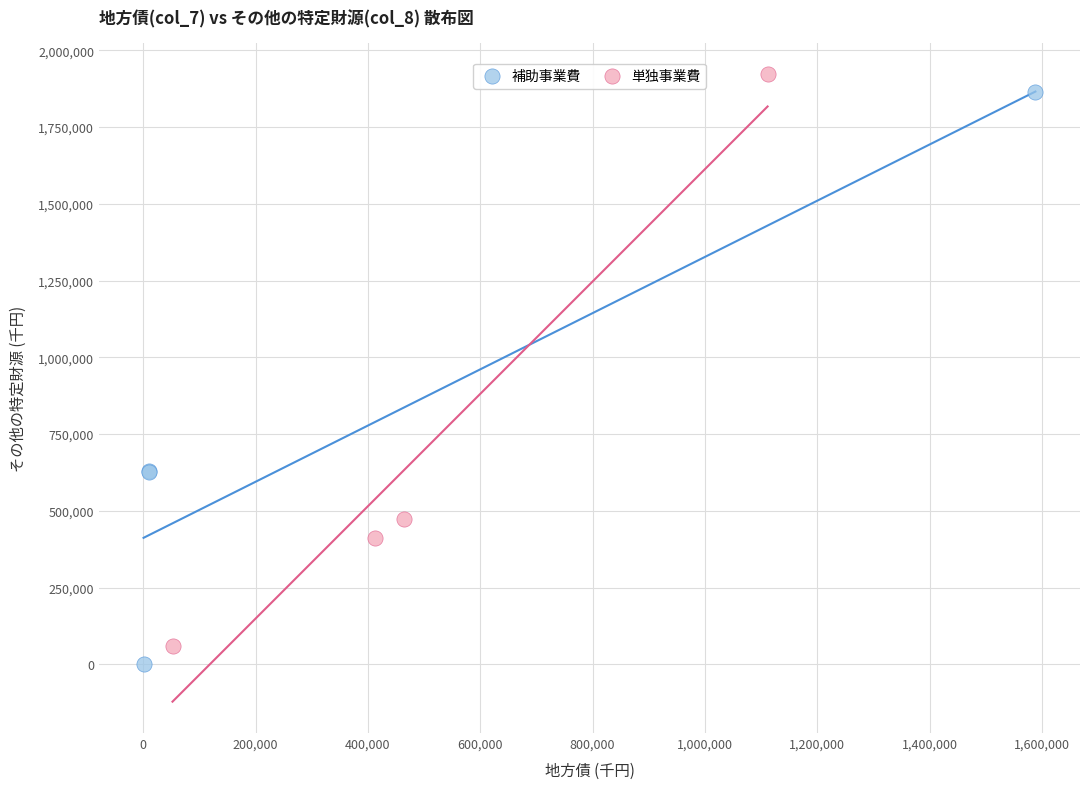

Which series has the widest spread of Y values?

単独事業費